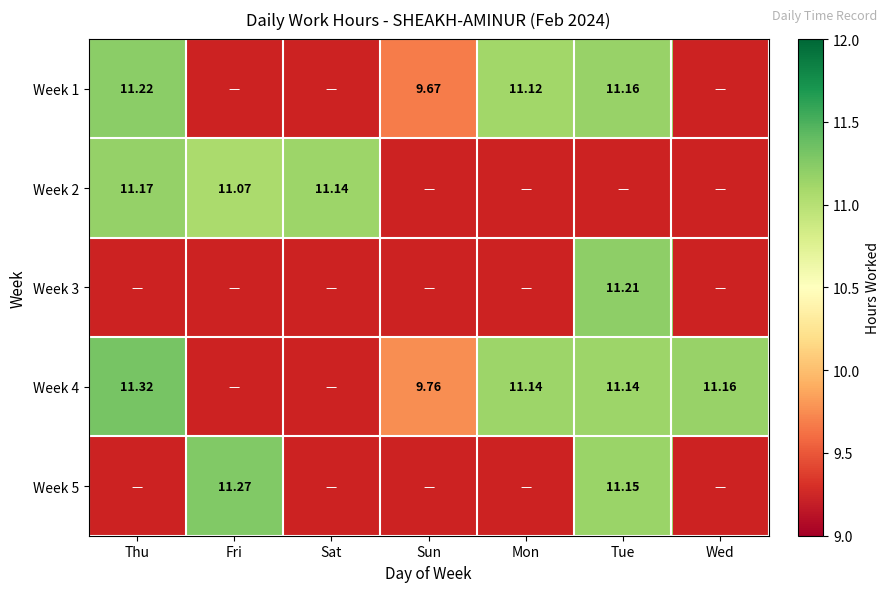

Count the number of categories in the chart.

7